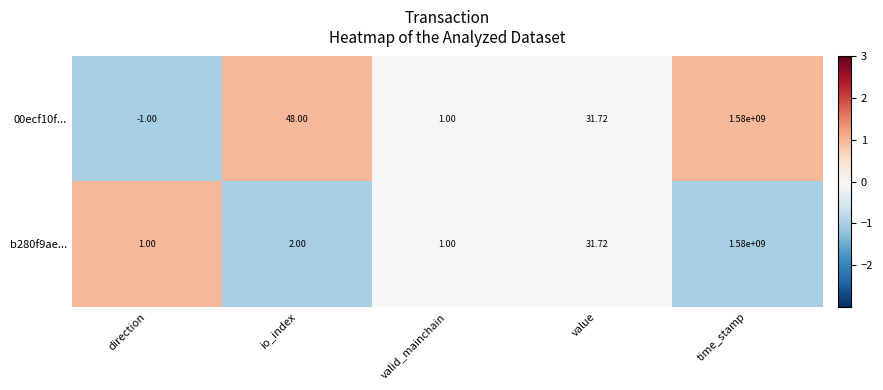

At which label does b280f9ae... reach its peak?

time_stamp